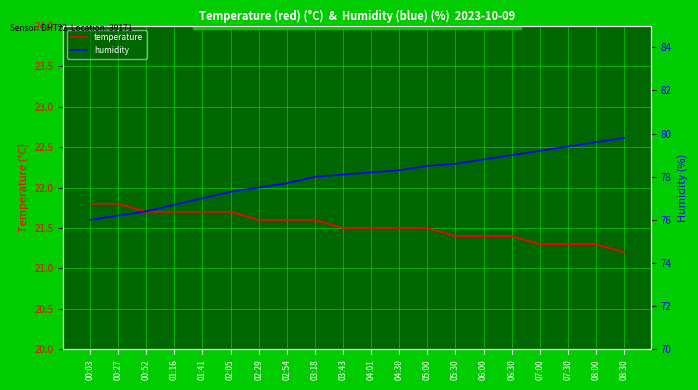

Reading right to left, list all the values displayed in this chart.

temperature: 21.2	21.3	21.3	21.3	21.4	21.4	21.4	21.5	21.5	21.5	21.5	21.6	21.6	21.6	21.7	21.7	21.7	21.7	21.8	21.8
humidity: 79.8	79.6	79.4	79.2	79.0	78.8	78.6	78.5	78.3	78.2	78.1	78.0	77.7	77.5	77.3	77.0	76.7	76.4	76.2	76.0